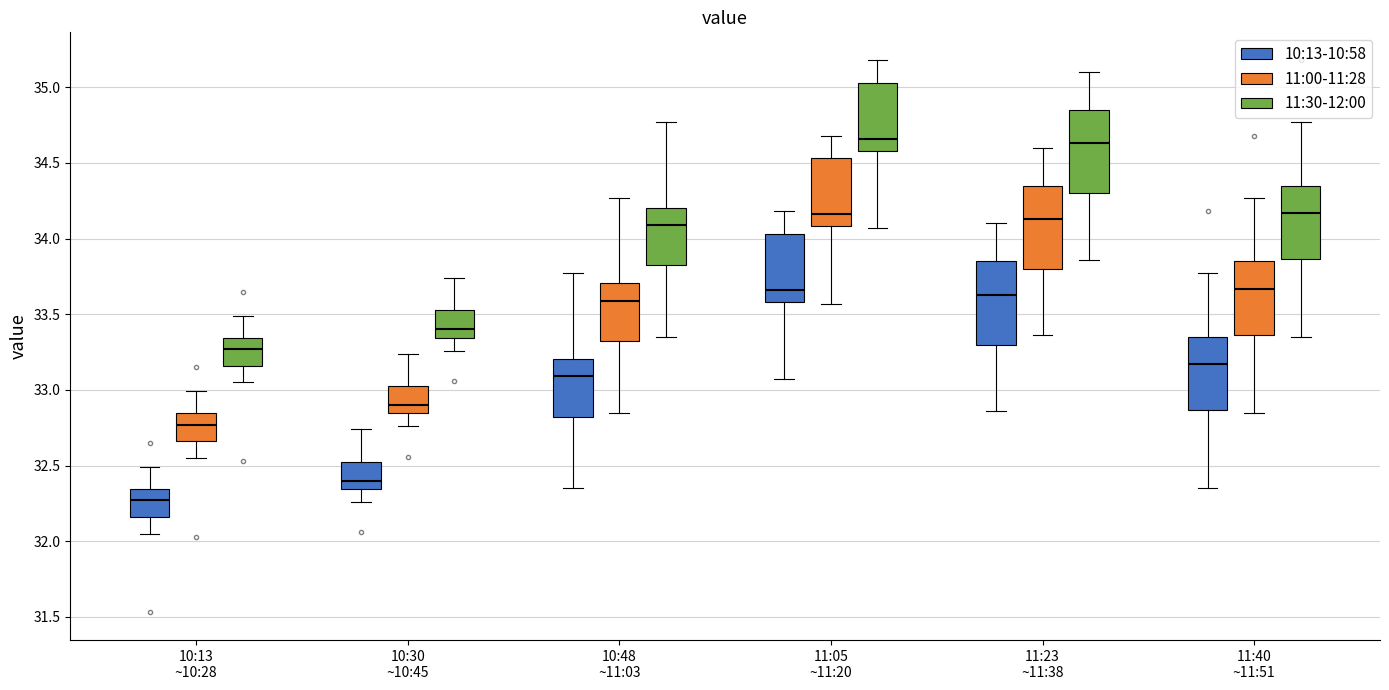

Reading left to right, read every box against the y-axis: the position of its median line, the range the box covers, and the ends of its whiskers. The values are not printed on the chart, so give them approximately, as read against the axis.

10:13 ~10:28 (10:13-10:58): median 32.25, box 32.15 to 32.35, whiskers 32.05 to 32.50
10:13 ~10:28 (11:00-11:28): median 32.75, box 32.65 to 32.85, whiskers 32.55 to 33.00
10:13 ~10:28 (11:30-12:00): median 33.25, box 33.15 to 33.35, whiskers 33.05 to 33.50
10:30 ~10:45 (10:13-10:58): median 32.40, box 32.35 to 32.55, whiskers 32.25 to 32.75
10:30 ~10:45 (11:00-11:28): median 32.90, box 32.85 to 33.05, whiskers 32.75 to 33.25
10:30 ~10:45 (11:30-12:00): median 33.40, box 33.35 to 33.55, whiskers 33.25 to 33.75
10:48 ~11:03 (10:13-10:58): median 33.10, box 32.80 to 33.20, whiskers 32.35 to 33.75
10:48 ~11:03 (11:00-11:28): median 33.60, box 33.30 to 33.70, whiskers 32.85 to 34.25
10:48 ~11:03 (11:30-12:00): median 34.10, box 33.80 to 34.20, whiskers 33.35 to 34.75
11:05 ~11:20 (10:13-10:58): median 33.65, box 33.60 to 34.05, whiskers 33.05 to 34.20
11:05 ~11:20 (11:00-11:28): median 34.15, box 34.10 to 34.55, whiskers 33.55 to 34.70
11:05 ~11:20 (11:30-12:00): median 34.65, box 34.60 to 35.05, whiskers 34.05 to 35.20
11:23 ~11:38 (10:13-10:58): median 33.65, box 33.30 to 33.85, whiskers 32.85 to 34.10
11:23 ~11:38 (11:00-11:28): median 34.15, box 33.80 to 34.35, whiskers 33.35 to 34.60
11:23 ~11:38 (11:30-12:00): median 34.65, box 34.30 to 34.85, whiskers 33.85 to 35.10
11:40 ~11:51 (10:13-10:58): median 33.15, box 32.85 to 33.35, whiskers 32.35 to 33.75
11:40 ~11:51 (11:00-11:28): median 33.65, box 33.35 to 33.85, whiskers 32.85 to 34.25
11:40 ~11:51 (11:30-12:00): median 34.15, box 33.85 to 34.35, whiskers 33.35 to 34.75